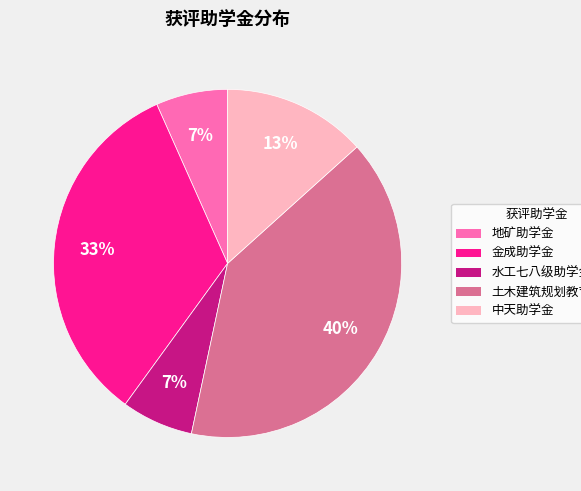

How many segments does this pie chart have?

5